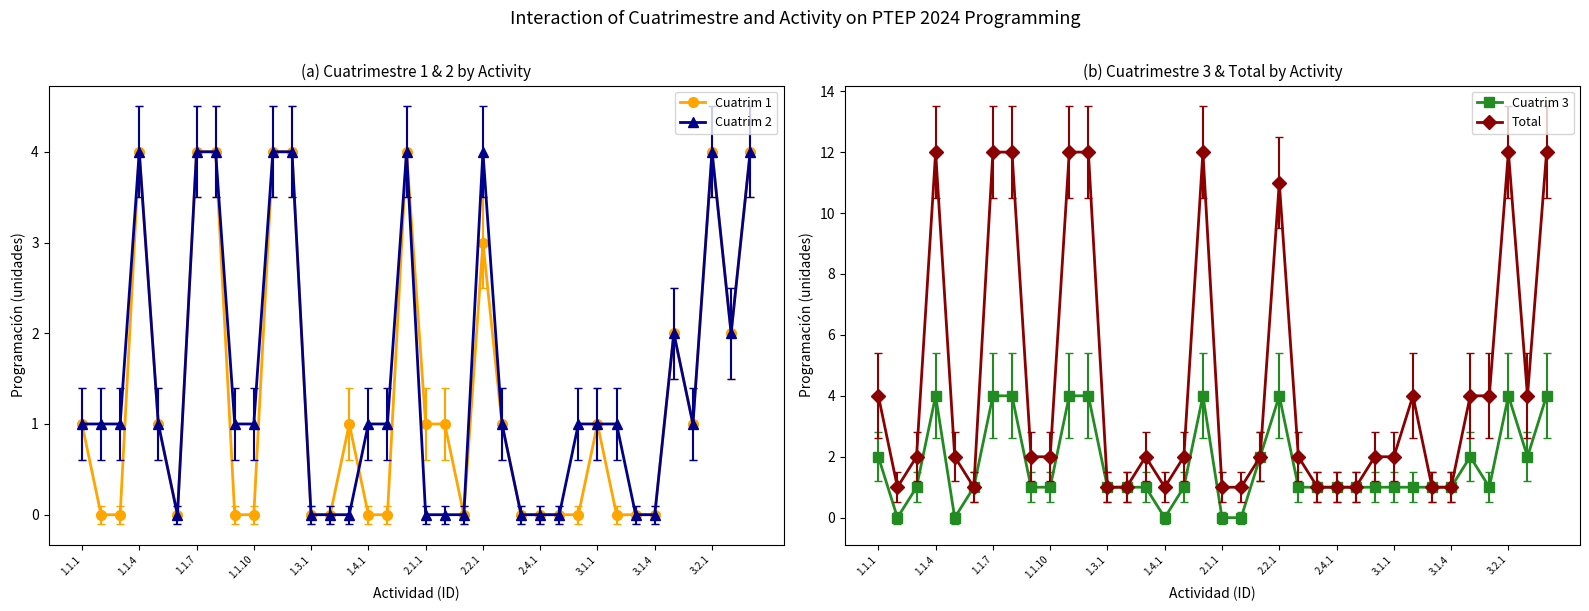

What are all the series names shown in the legend?

Cuatrim 1, Cuatrim 2, Cuatrim 3, Total